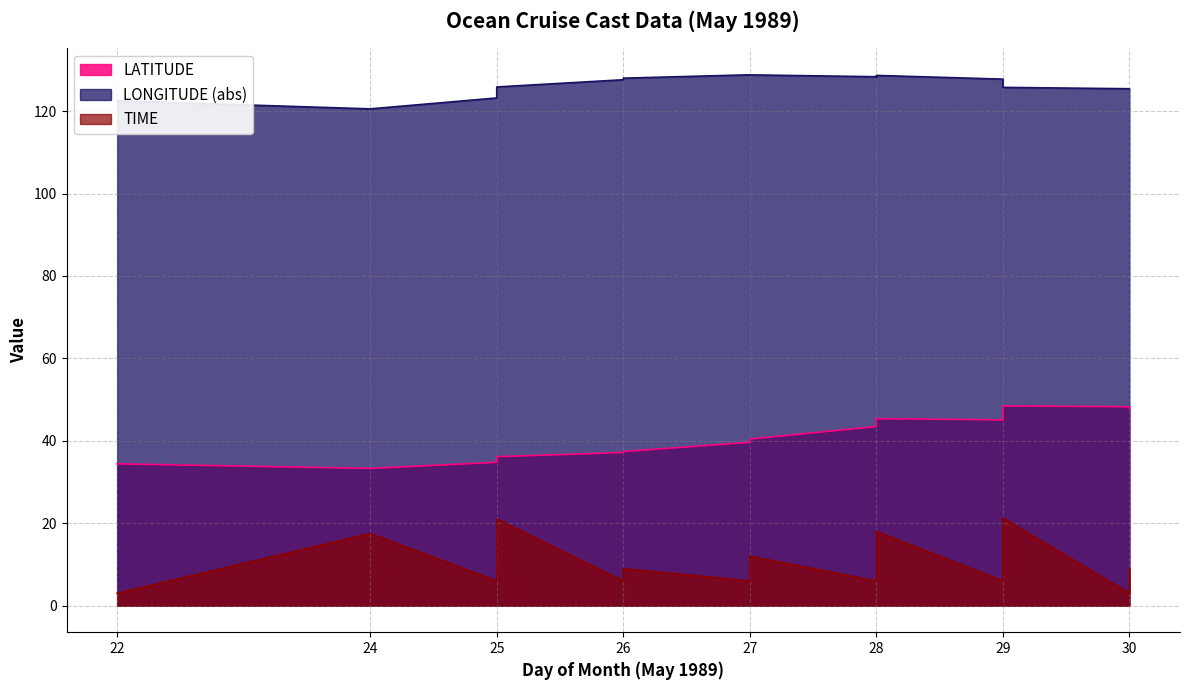

Read the LATITUDE value at 29.

45.1